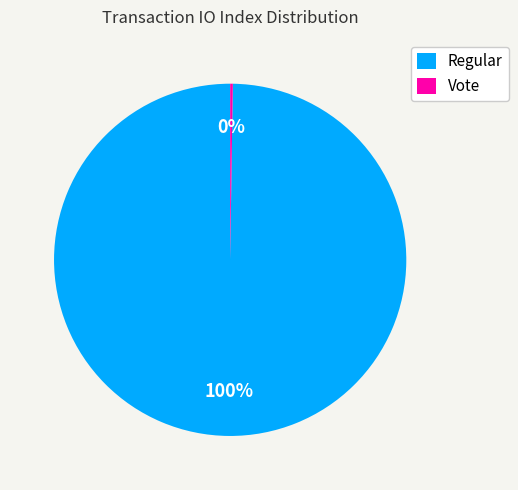

To the nearest percent, what is the difference between the largest and smallest slice percentages?

100%